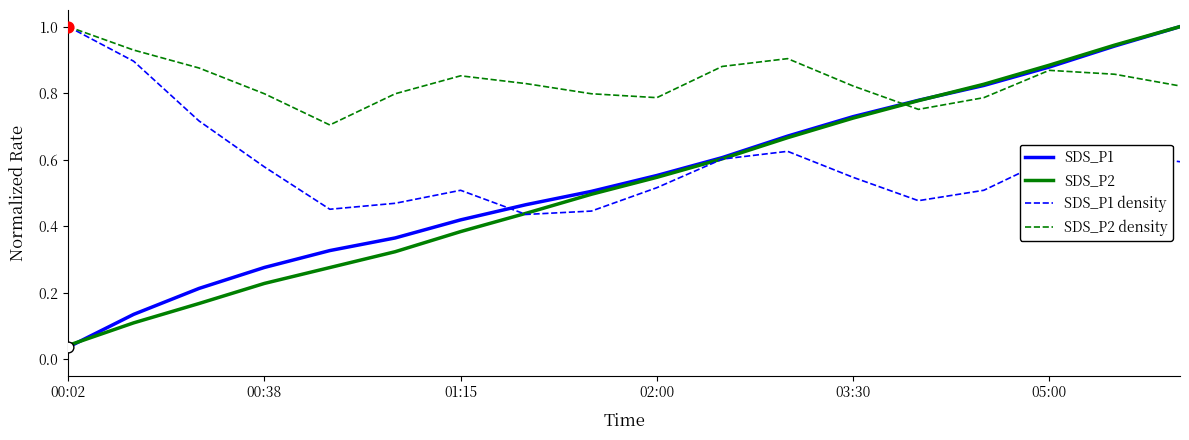

What are all the series names shown in the legend?

SDS_P1, SDS_P2, SDS_P1 density, SDS_P2 density